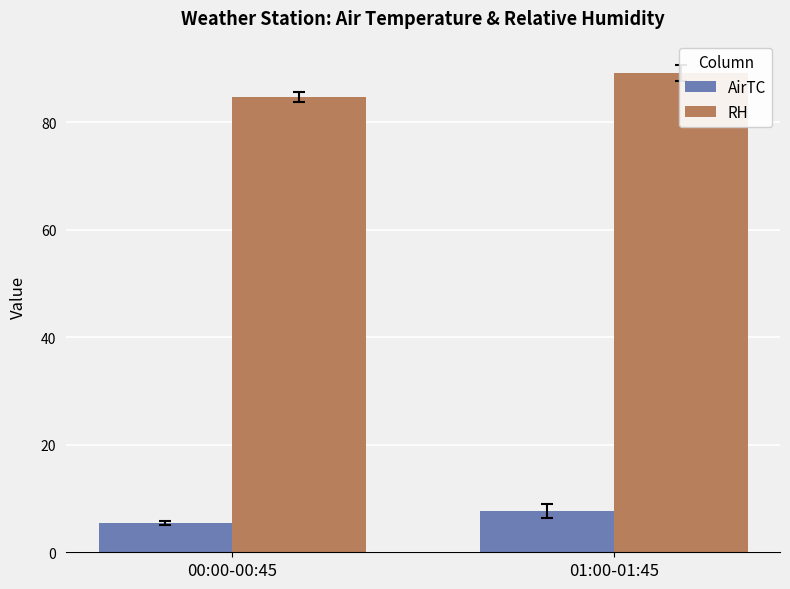

How many bars are there in total?

4